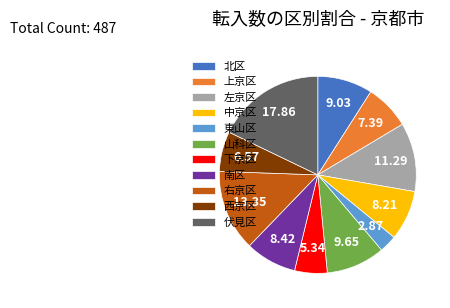

What is the smallest slice in the pie chart?

東山区